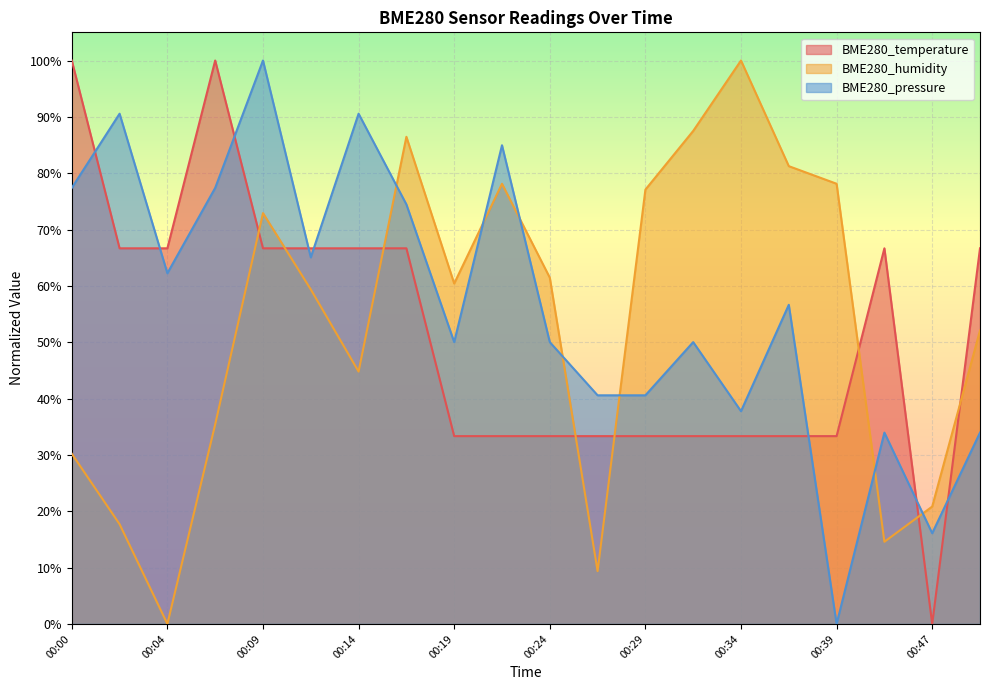

Reading left to right, what are all the values shown in this chart?

BME280_temperature: 00:00=1.0	00:02=0.7	00:04=0.7	00:07=1.0	00:09=0.7	00:12=0.7	00:14=0.7	00:17=0.7	00:19=0.3	00:22=0.3	00:24=0.3	00:27=0.3	00:29=0.3	00:32=0.3	00:34=0.3	00:36=0.3	00:39=0.3	00:41=0.7	00:47=0.0	00:49=0.7
BME280_humidity: 00:00=0.3	00:02=0.2	00:04=0.0	00:07=0.4	00:09=0.7	00:12=0.6	00:14=0.4	00:17=0.9	00:19=0.6	00:22=0.8	00:24=0.6	00:27=0.1	00:29=0.8	00:32=0.9	00:34=1.0	00:36=0.8	00:39=0.8	00:41=0.1	00:47=0.2	00:49=0.5
BME280_pressure: 00:00=0.8	00:02=0.9	00:04=0.6	00:07=0.8	00:09=1.0	00:12=0.7	00:14=0.9	00:17=0.7	00:19=0.5	00:22=0.8	00:24=0.5	00:27=0.4	00:29=0.4	00:32=0.5	00:34=0.4	00:36=0.6	00:39=0.0	00:41=0.3	00:47=0.2	00:49=0.3